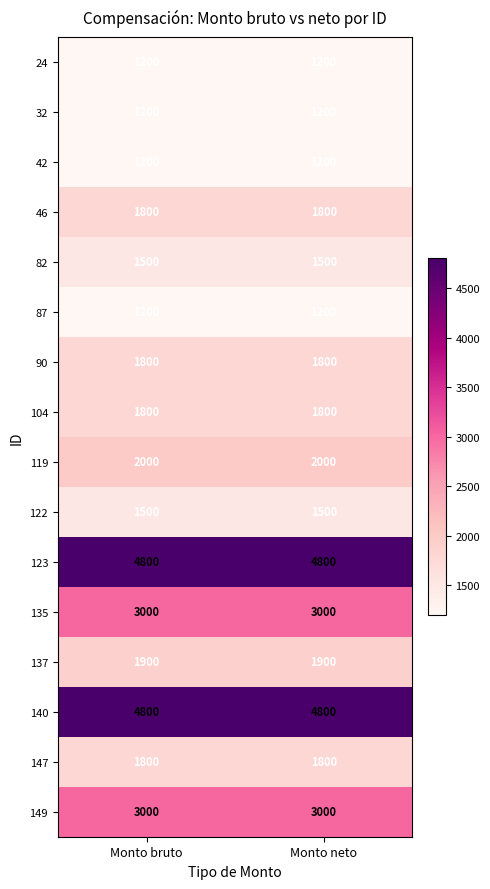

What is the difference between the highest and lowest values at Monto neto?

3600